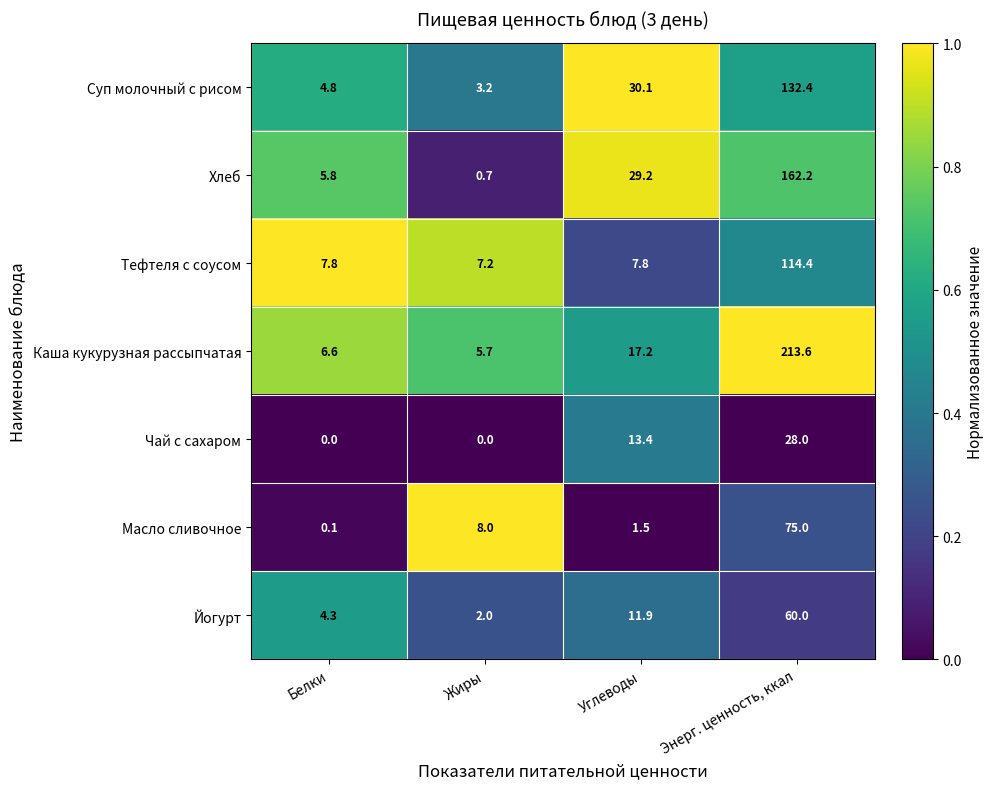

Reading right to left, list all the values displayed in this chart.

Суп молочный с рисом: Энерг. ценность, ккал=132.4	Углеводы=30.1	Жиры=3.2	Белки=4.8
Хлеб: Энерг. ценность, ккал=162.2	Углеводы=29.2	Жиры=0.7	Белки=5.8
Тефтеля с соусом: Энерг. ценность, ккал=114.4	Углеводы=7.8	Жиры=7.2	Белки=7.8
Каша кукурузная рассыпчатая: Энерг. ценность, ккал=213.6	Углеводы=17.2	Жиры=5.7	Белки=6.6
Чай с сахаром: Энерг. ценность, ккал=28.0	Углеводы=13.4	Жиры=0.0	Белки=0.0
Масло сливочное: Энерг. ценность, ккал=75.0	Углеводы=1.5	Жиры=8.0	Белки=0.1
Йогурт: Энерг. ценность, ккал=60.0	Углеводы=11.9	Жиры=2.0	Белки=4.3